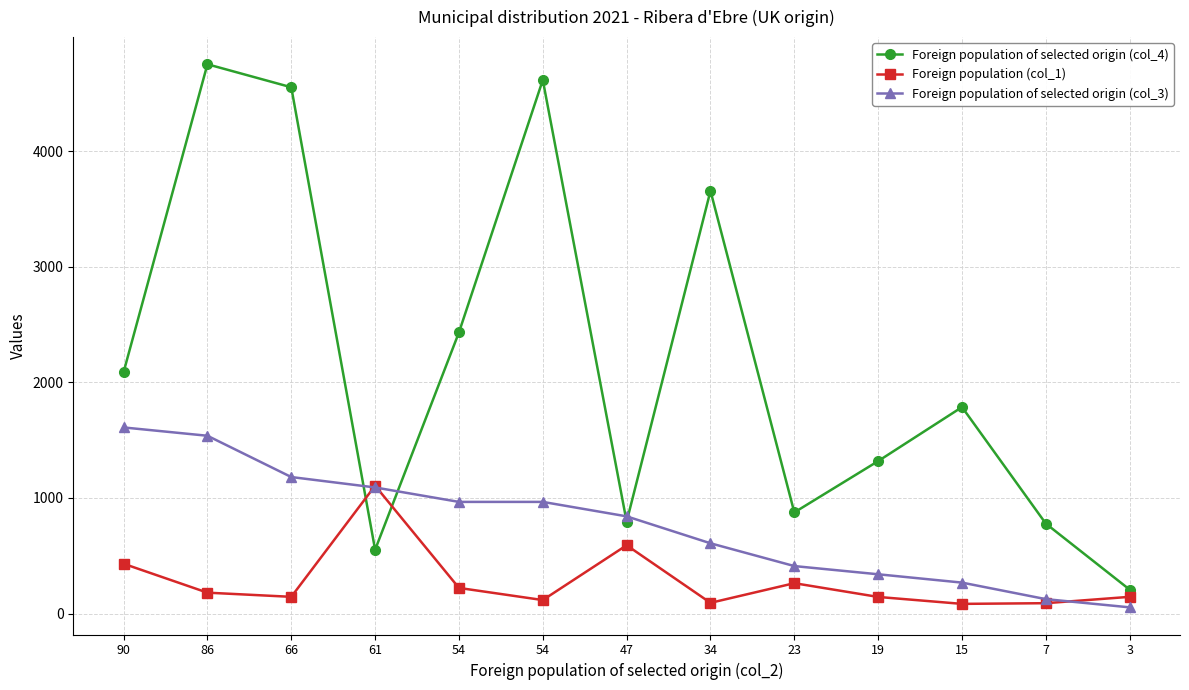

At which label is Foreign population (col_1) closest to 595?

47